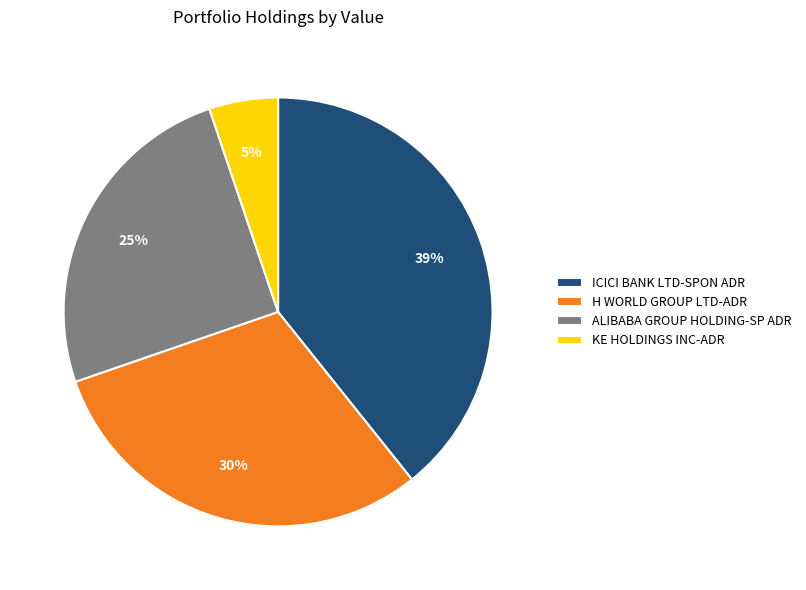

Rank the categories by value from lowest to highest.

KE HOLDINGS INC-ADR, ALIBABA GROUP HOLDING-SP ADR, H WORLD GROUP LTD-ADR, ICICI BANK LTD-SPON ADR